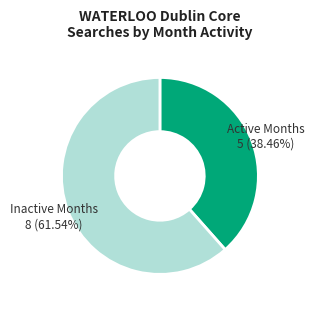

Does any single category account for the majority?

Yes